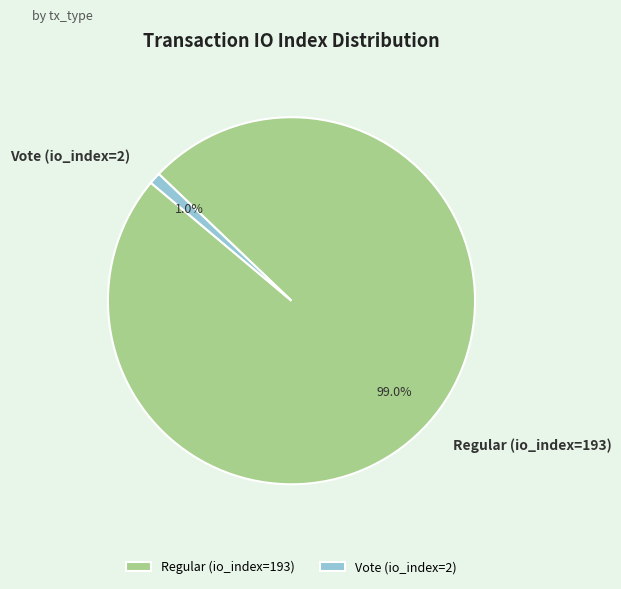

Which slice represents more than half of the pie?

Regular (io_index=193)